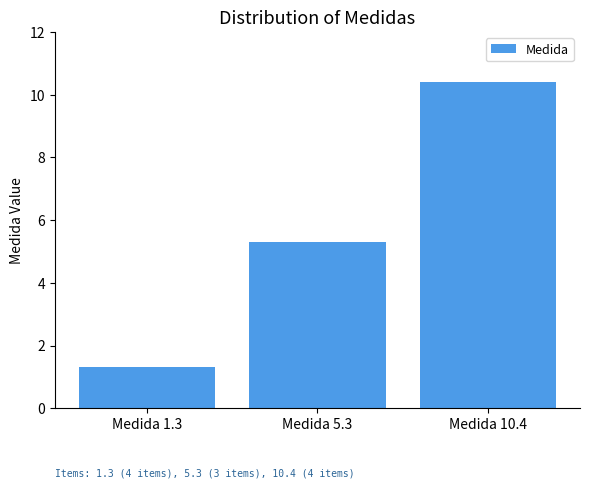

What is the value of the 3rd bar from the left?

10.4